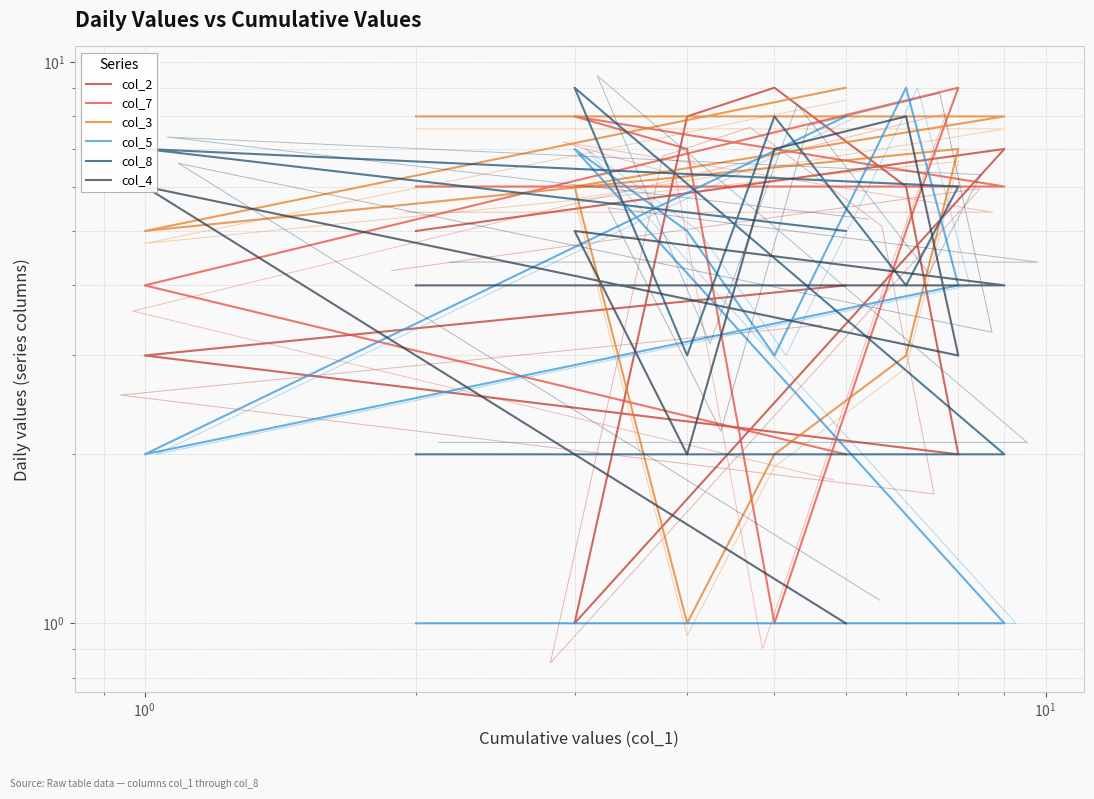

What is the difference between the maximum and minimum values in the col_3 series?

8